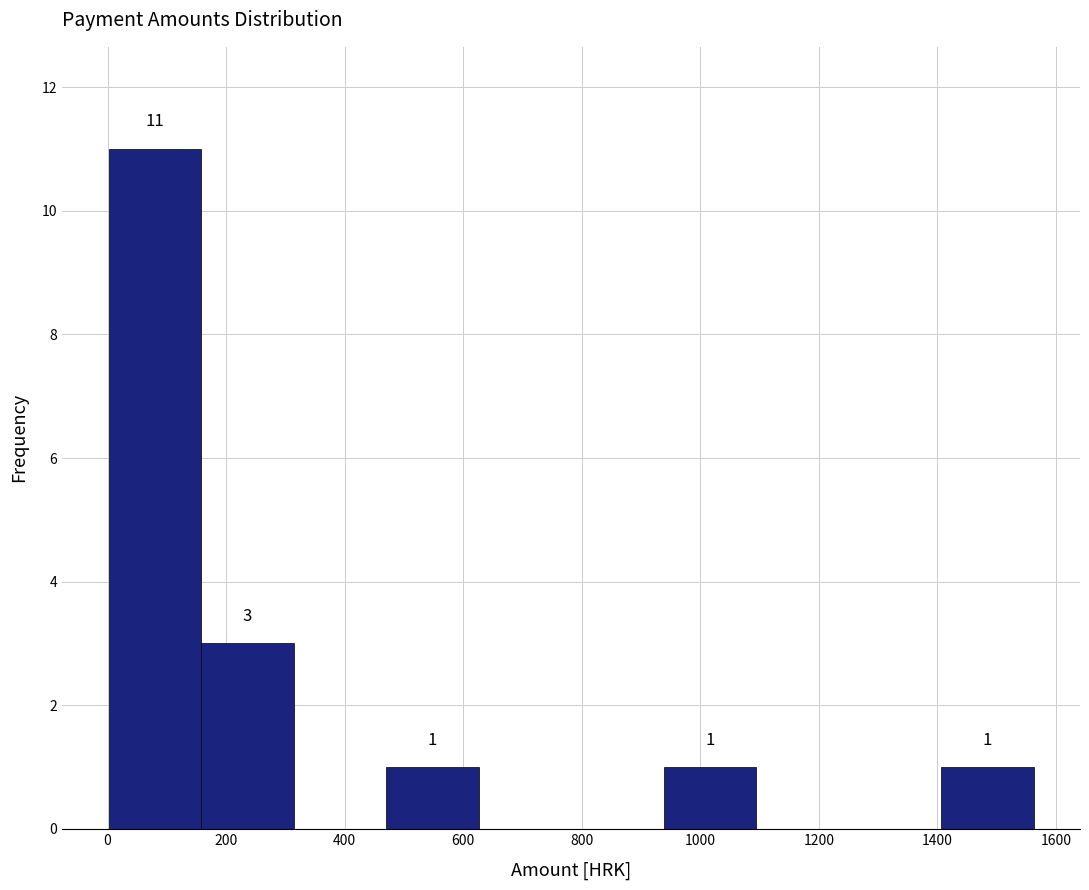

Over which range of the x-axis is the bar tallest?

0 to 160